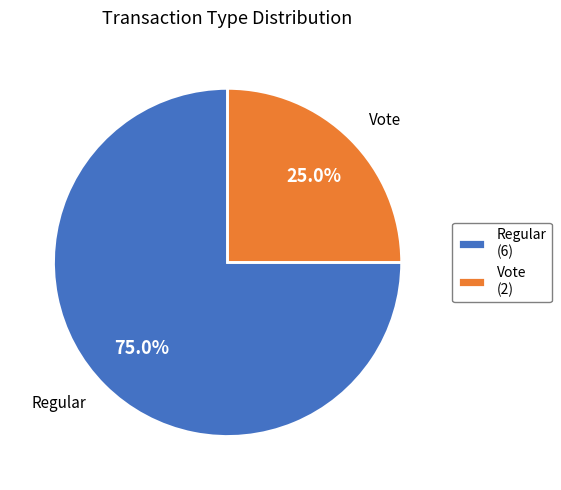

True or false: Vote accounts for 25% of the total.

True